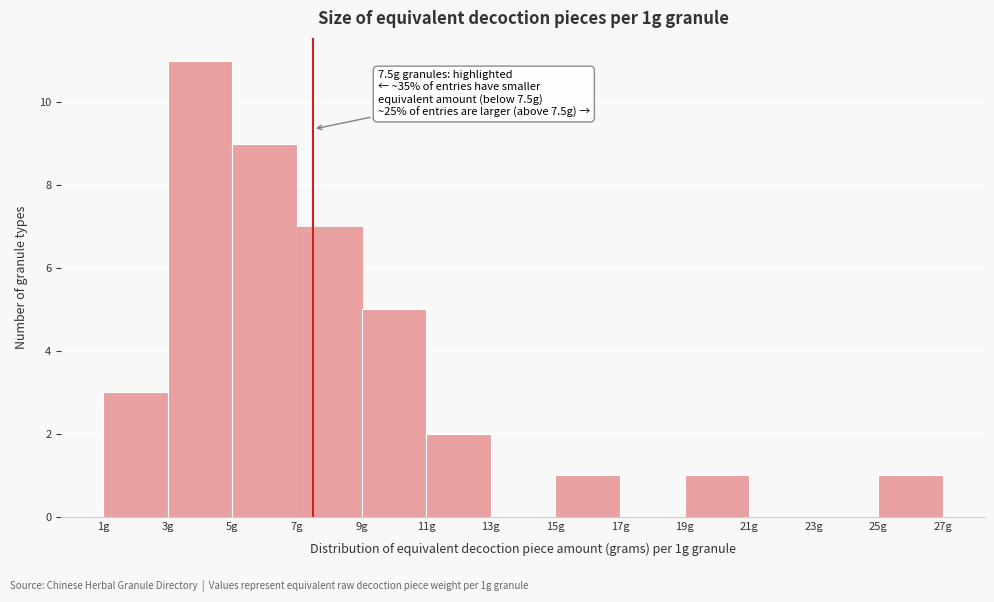

Over which range of the x-axis is the bar tallest?

3 to 5